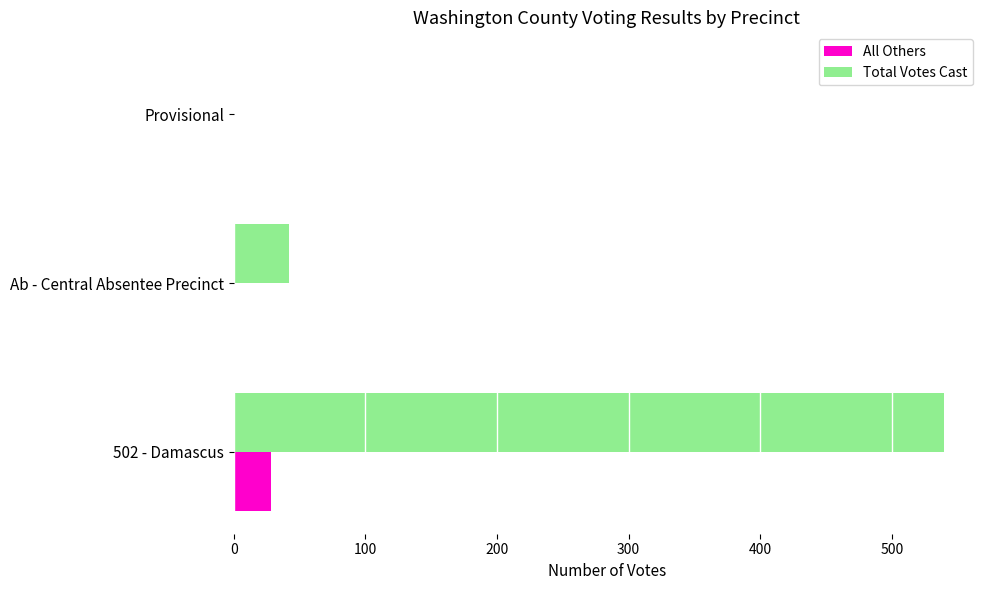

What is the maximum value shown in the chart?

540